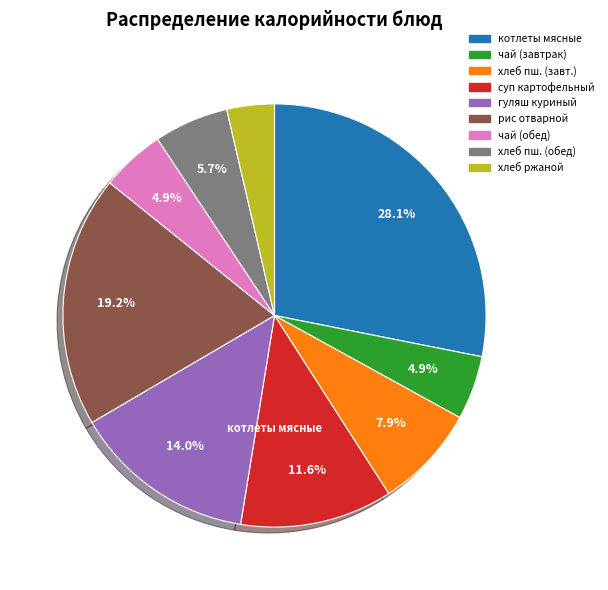

Is there a majority slice in this chart?

No